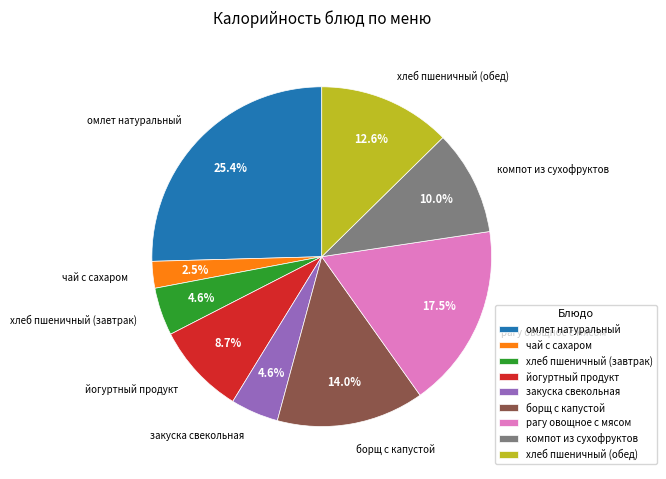

The чай с сахаром slice represents 12% of the pie. True or false?

False